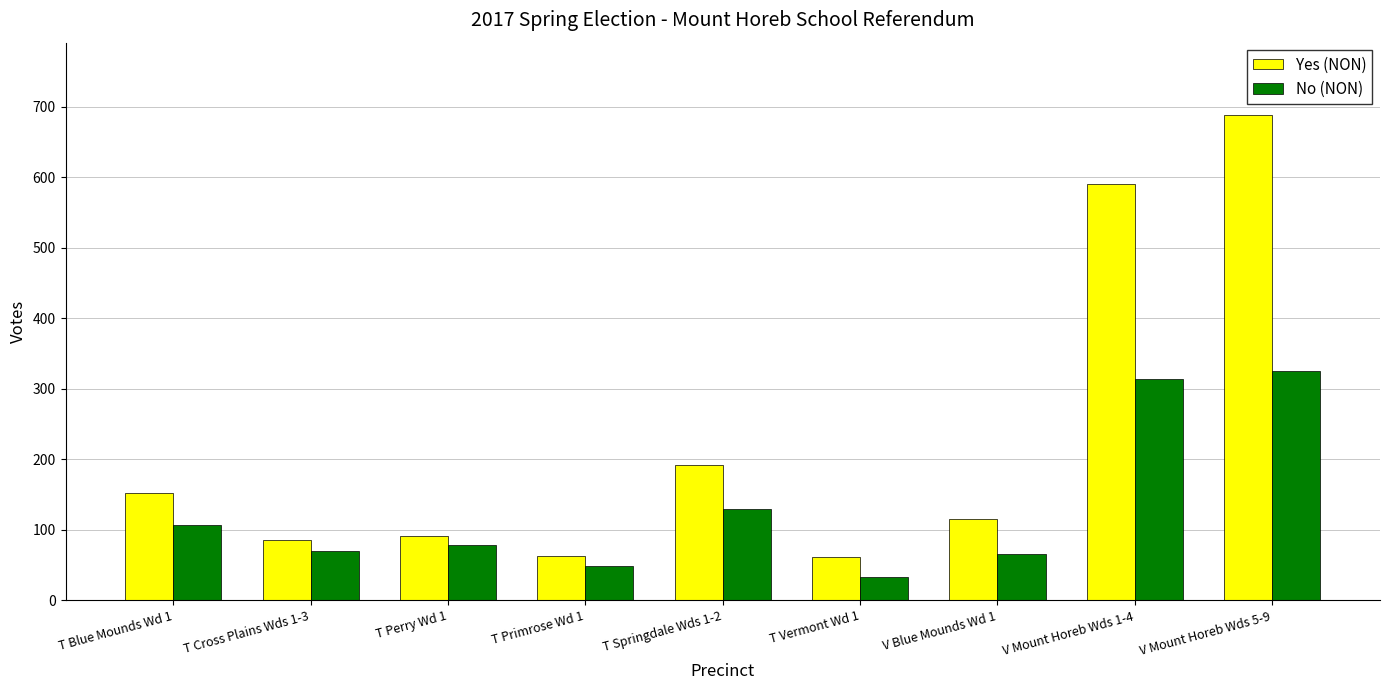

The value of No (NON) at T Springdale Wds 1-2 is 130. True or false?

True